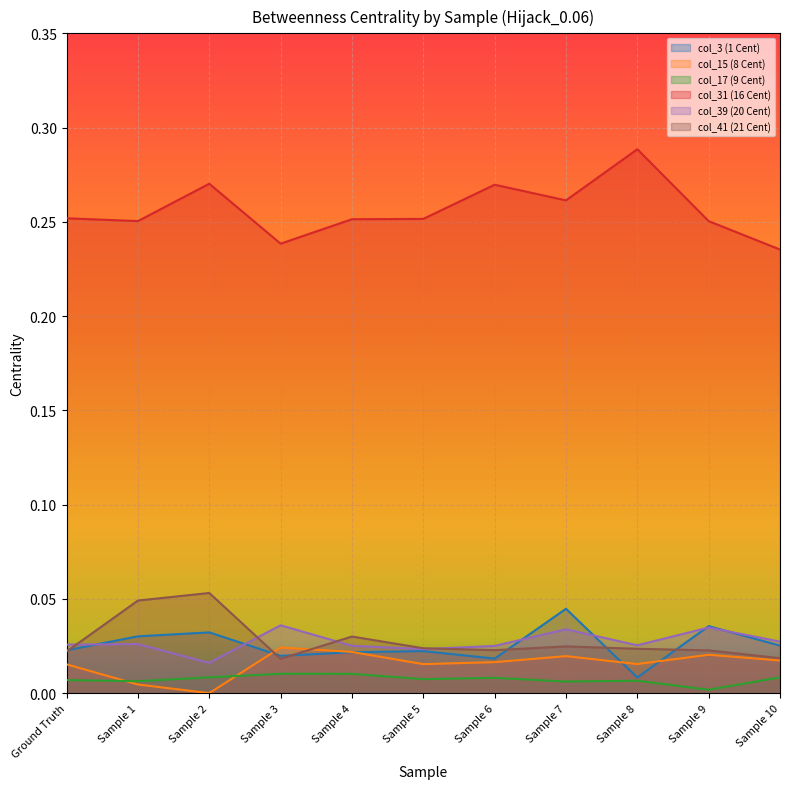

What is the maximum value shown in the chart?

0.3